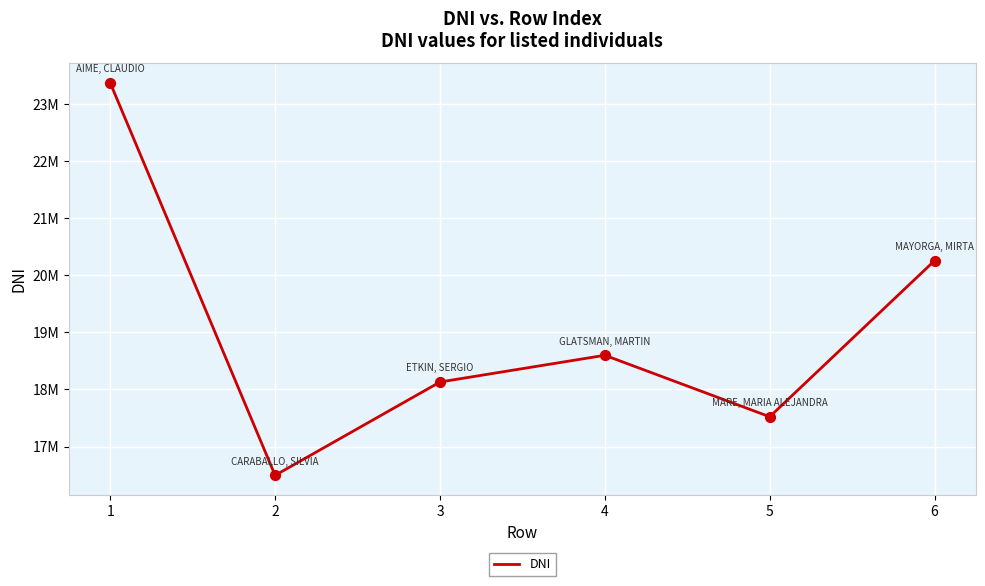

What is the ratio of the value at 6 to the value at 2?

1.2